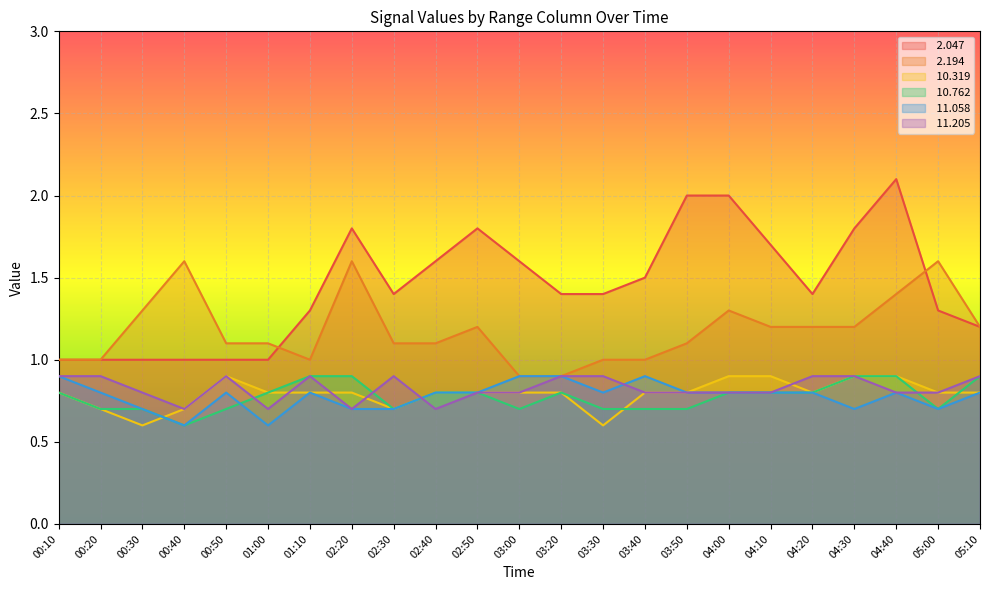

What is the highest value of the  2.047 series?

2.1